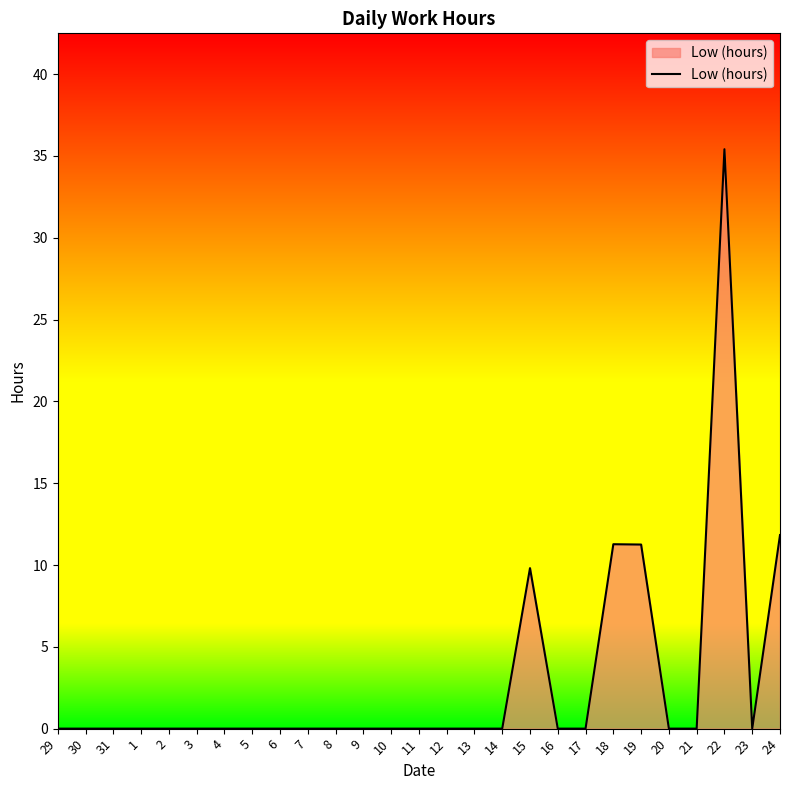

At which category does the chart reach its peak across all series?

22